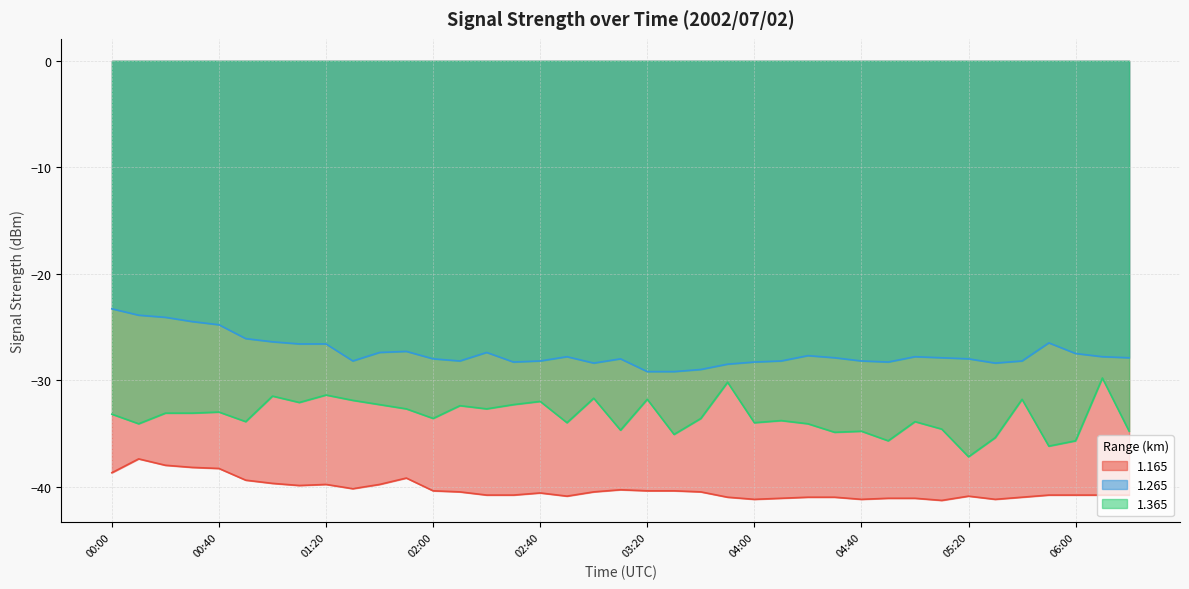

In 1.165, how many points are lower than both neighbors (excluding endpoints)?

7